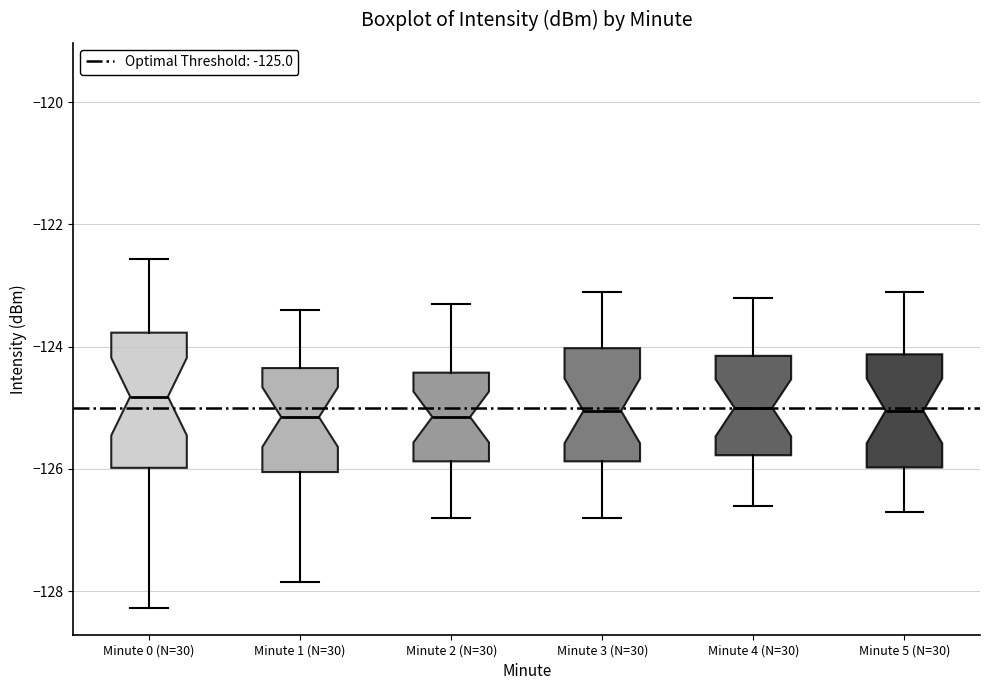

Reading left to right, transcribe this box plot: for each box, give where its median line is, the range the box spans, and where its two whiskers end, as read against the y-axis. The values are not printed on the chart, so give them approximately, as read against the axis.

Minute 0 (N=30): median -124.8, box -126.0 to -123.8, whiskers -128.2 to -122.6
Minute 1 (N=30): median -125.2, box -126.0 to -124.4, whiskers -127.8 to -123.4
Minute 2 (N=30): median -125.2, box -125.8 to -124.4, whiskers -126.8 to -123.2
Minute 3 (N=30): median -125.0, box -125.8 to -124.0, whiskers -126.8 to -123.0
Minute 4 (N=30): median -125.0, box -125.8 to -124.2, whiskers -126.6 to -123.2
Minute 5 (N=30): median -125.0, box -126.0 to -124.2, whiskers -126.6 to -123.0